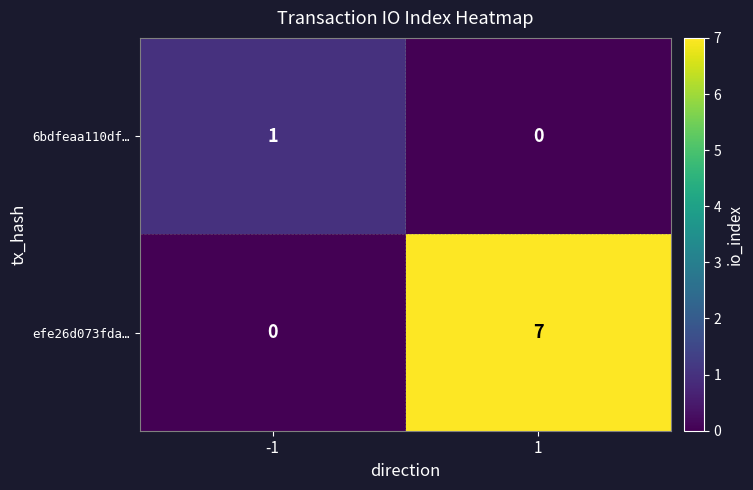

Rank the series at 1 from highest to lowest value.

efe26d073fda…, 6bdfeaa110df…